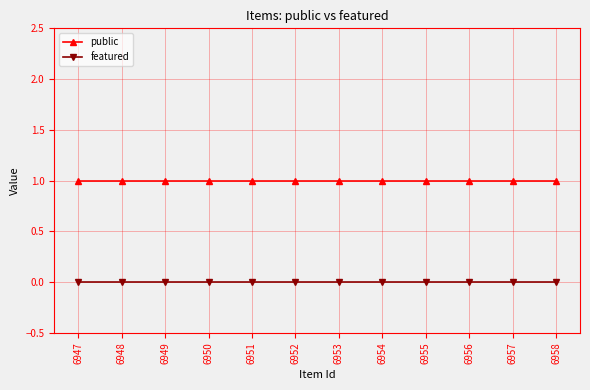

List the series in order of their overall mean, highest first.

public, featured